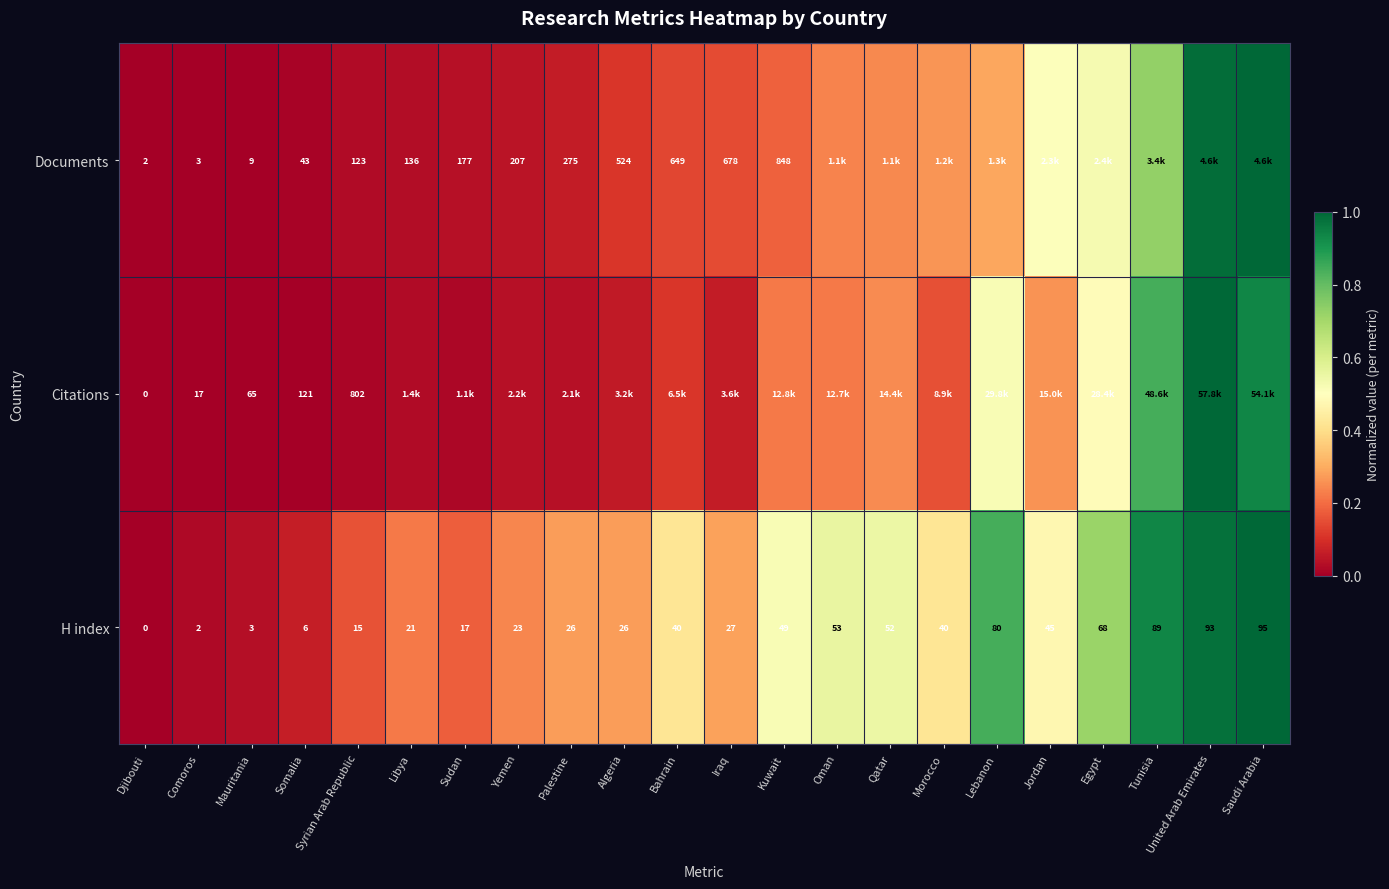

Which category has the highest value in the H index series?

Saudi Arabia